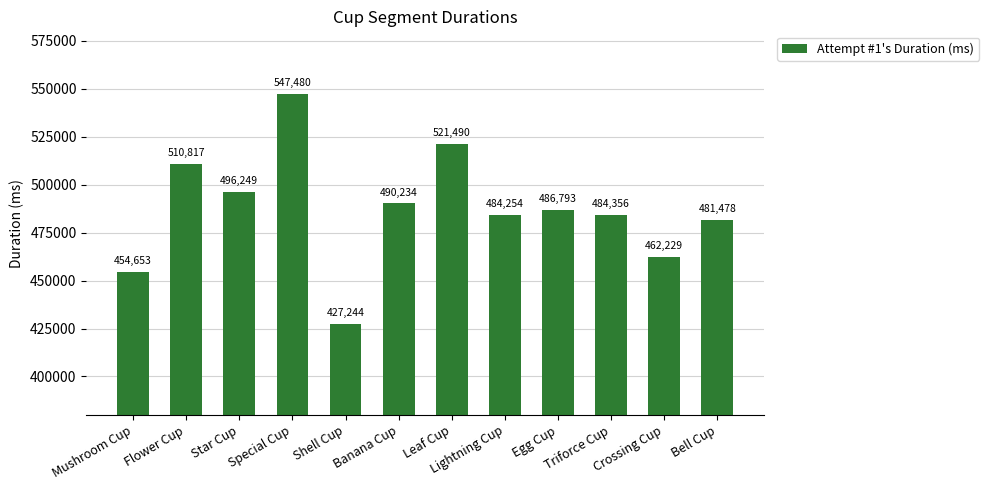

Approximately how many times larger is the value at Flower Cup compared to Bell Cup?

1.1